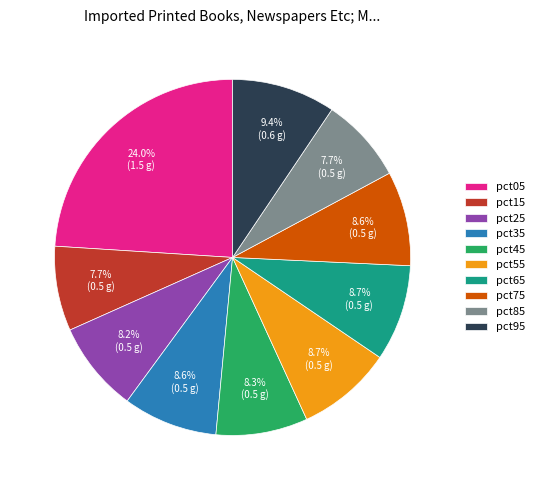

Is there any slice that represents more than half of the pie?

No